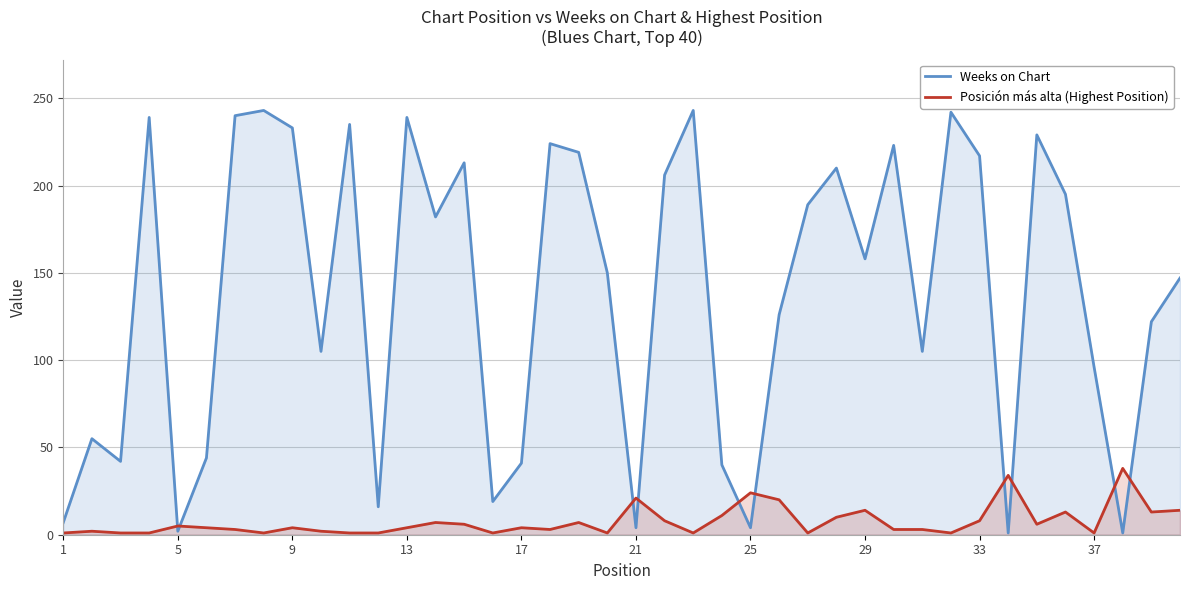

What is the sum of all Weeks on Chart values?

5506